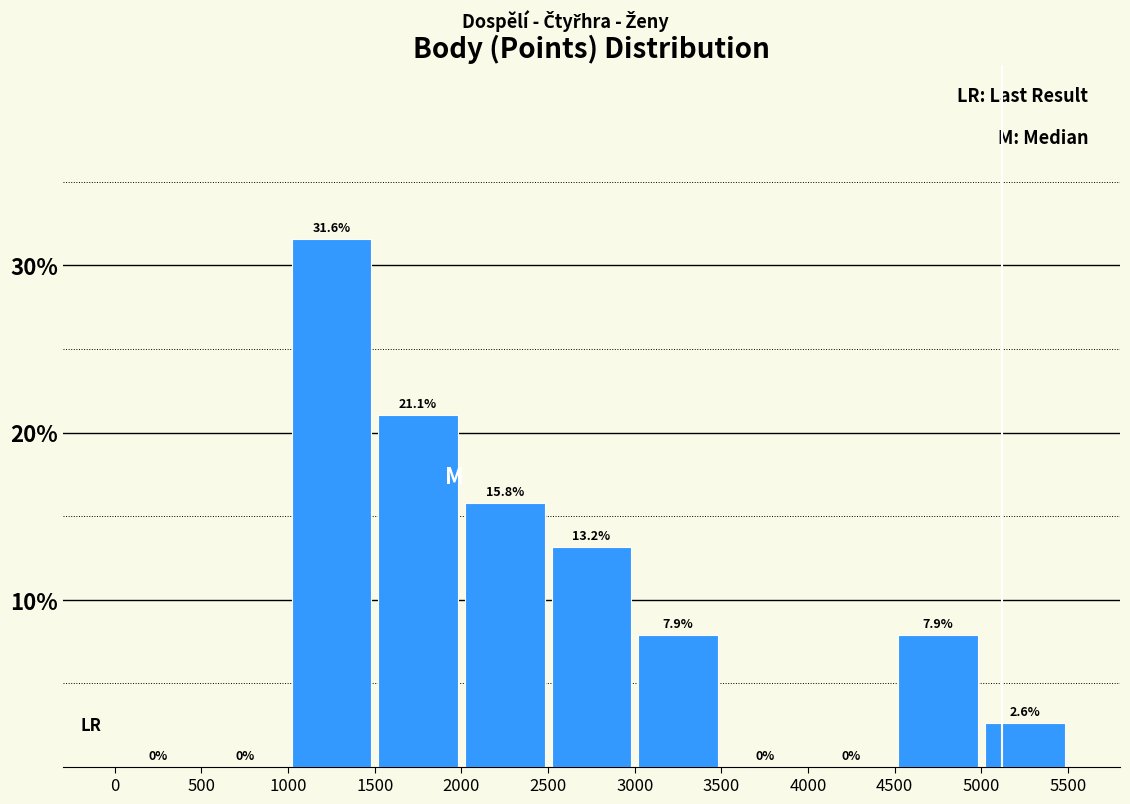

Over which range of the x-axis is the bar tallest?

1000 to 1500